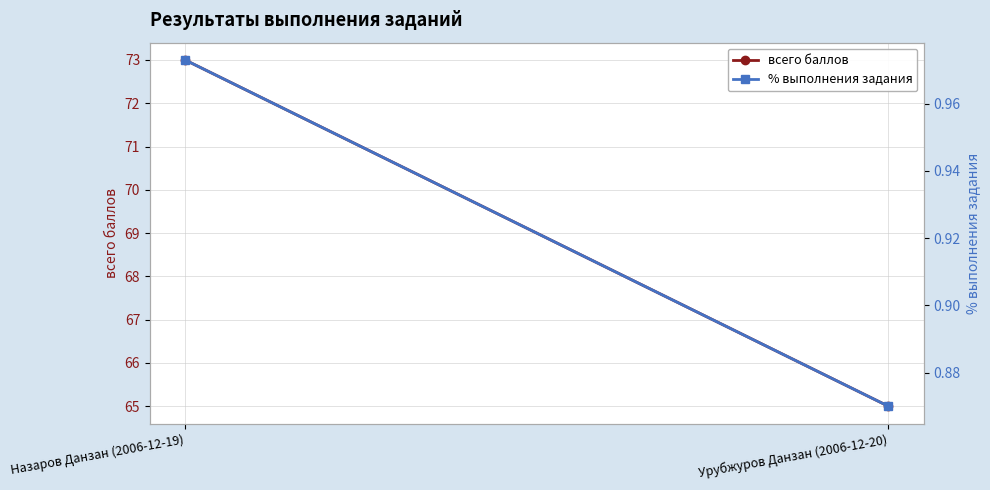

What is the greatest value displayed?

73.0